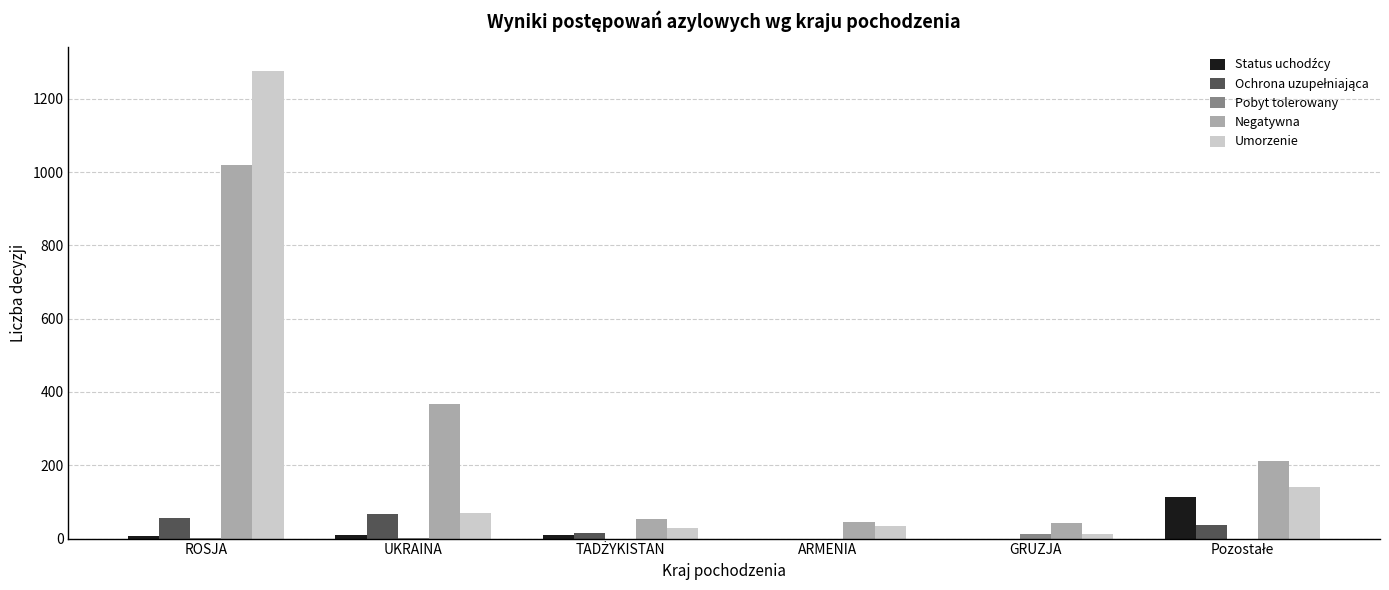

At which category is the sum across all series the highest?

ROSJA